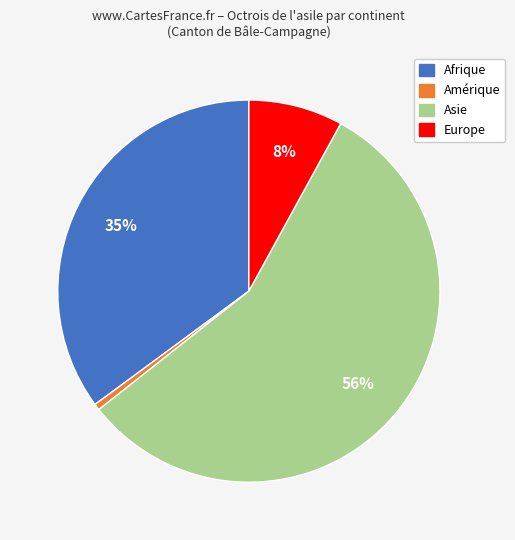

To the nearest percent, what is the average slice percentage?

25%